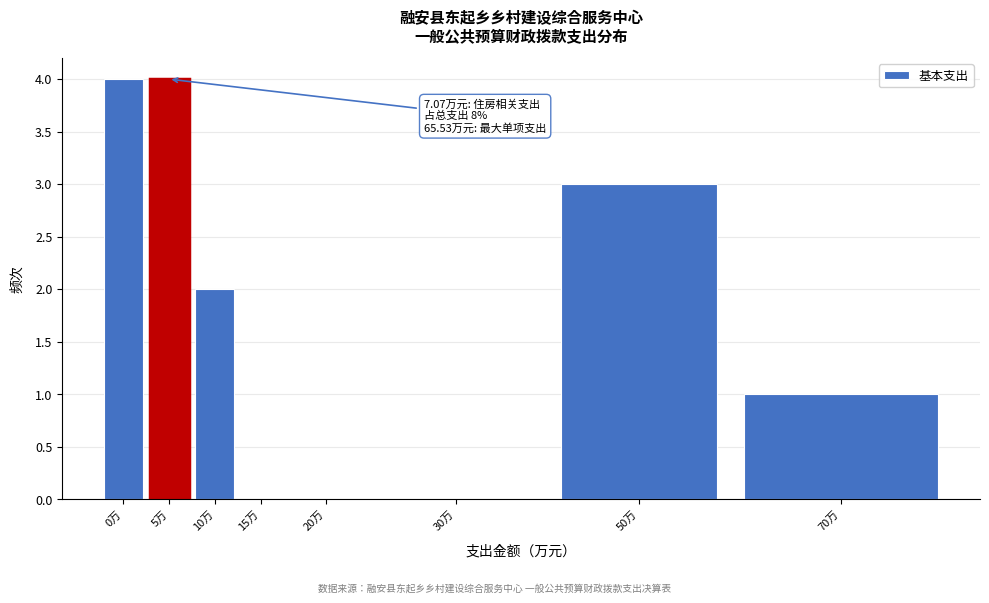

Reading left to right, extract all data points from this chart.

0万=4	5万=4	10万=2	15万=0	20万=0	30万=0	50万=3	70万=1